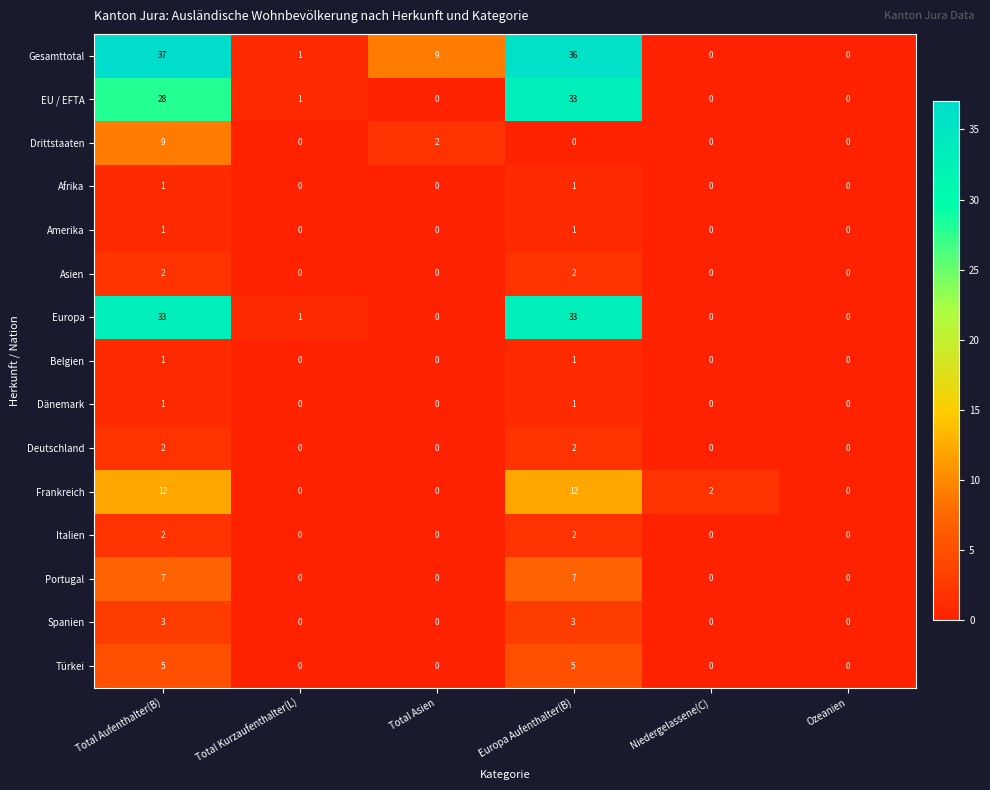

Which series has the largest range (max minus min)?

Gesamttotal